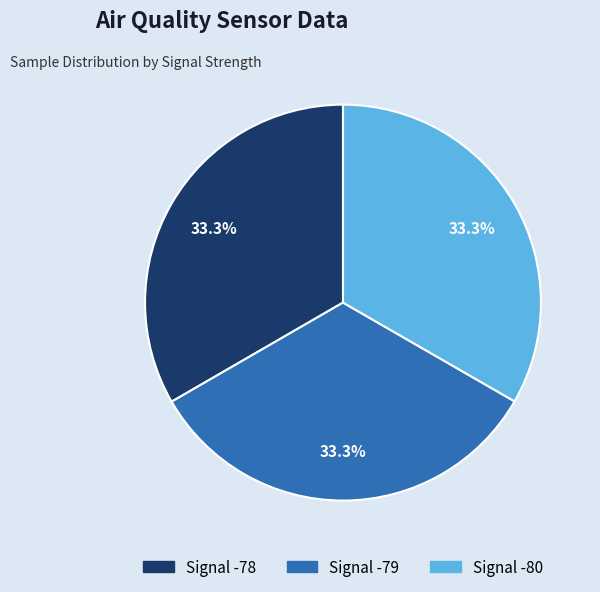

Does any single category account for the majority?

No